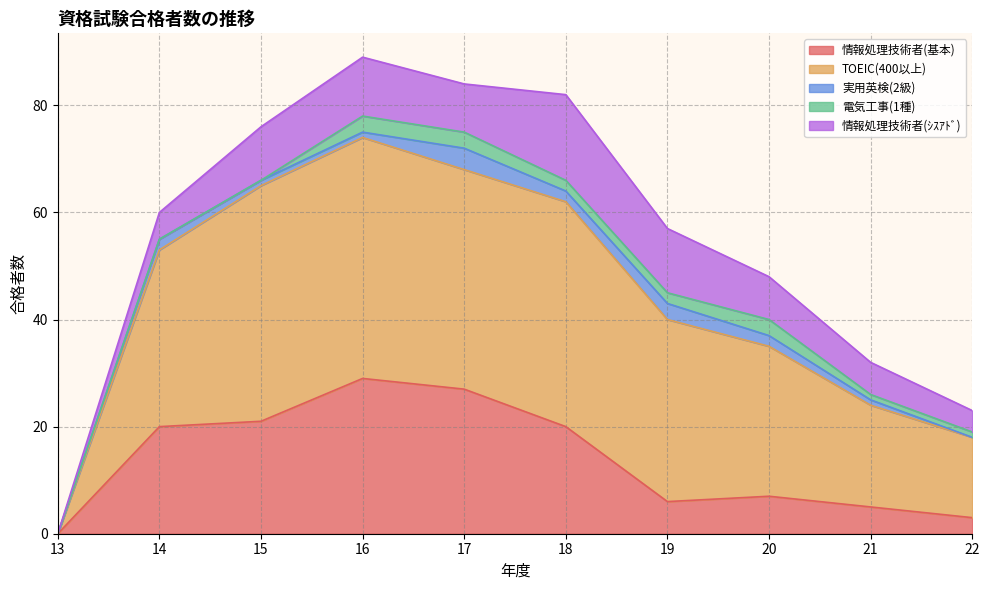

The value of 実用英検(2級) at 16 is 2. True or false?

False